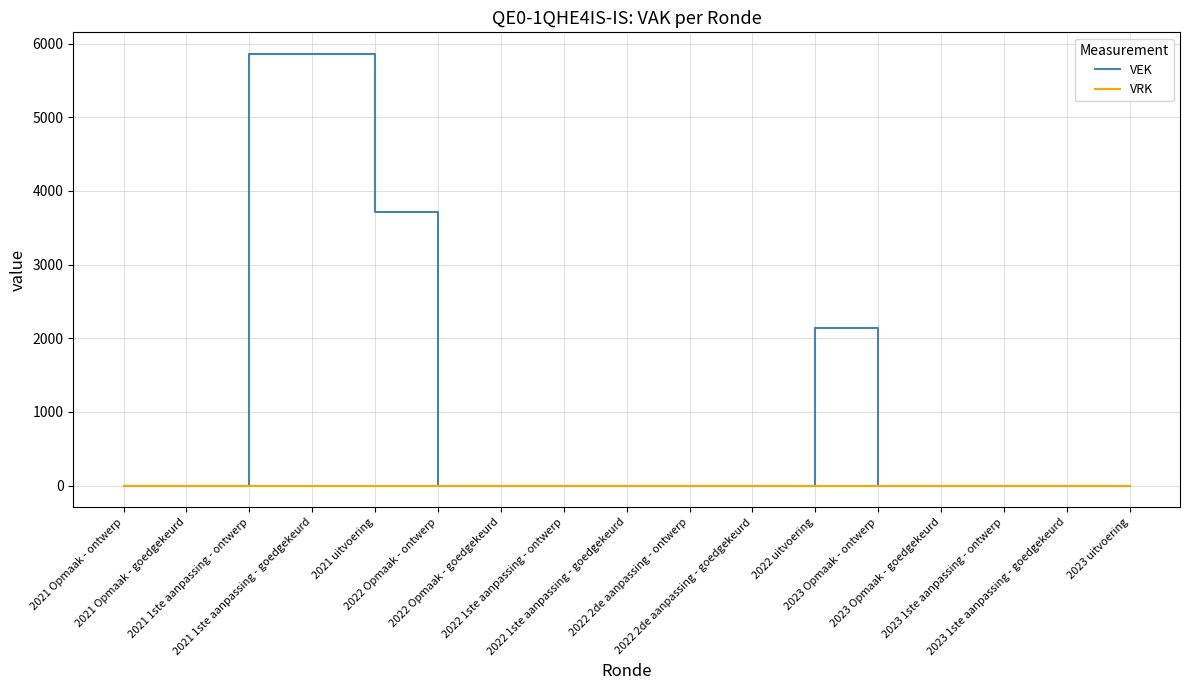

Reading left to right, what are all the values shown in this chart?

VEK: 2021 Opmaak - ontwerp=0	2021 Opmaak - goedgekeurd=0	2021 1ste aanpassing - ontwerp=5860	2021 1ste aanpassing - goedgekeurd=5860	2021 uitvoering=3718	2022 Opmaak - ontwerp=0	2022 Opmaak - goedgekeurd=0	2022 1ste aanpassing - ontwerp=0	2022 1ste aanpassing - goedgekeurd=0	2022 2de aanpassing - ontwerp=0	2022 2de aanpassing - goedgekeurd=0	2022 uitvoering=2134	2023 Opmaak - ontwerp=0	2023 Opmaak - goedgekeurd=0	2023 1ste aanpassing - ontwerp=0	2023 1ste aanpassing - goedgekeurd=0	2023 uitvoering=0
VRK: 2021 Opmaak - ontwerp=0	2021 Opmaak - goedgekeurd=0	2021 1ste aanpassing - ontwerp=0	2021 1ste aanpassing - goedgekeurd=0	2021 uitvoering=0	2022 Opmaak - ontwerp=0	2022 Opmaak - goedgekeurd=0	2022 1ste aanpassing - ontwerp=0	2022 1ste aanpassing - goedgekeurd=0	2022 2de aanpassing - ontwerp=0	2022 2de aanpassing - goedgekeurd=0	2022 uitvoering=0	2023 Opmaak - ontwerp=0	2023 Opmaak - goedgekeurd=0	2023 1ste aanpassing - ontwerp=0	2023 1ste aanpassing - goedgekeurd=0	2023 uitvoering=0